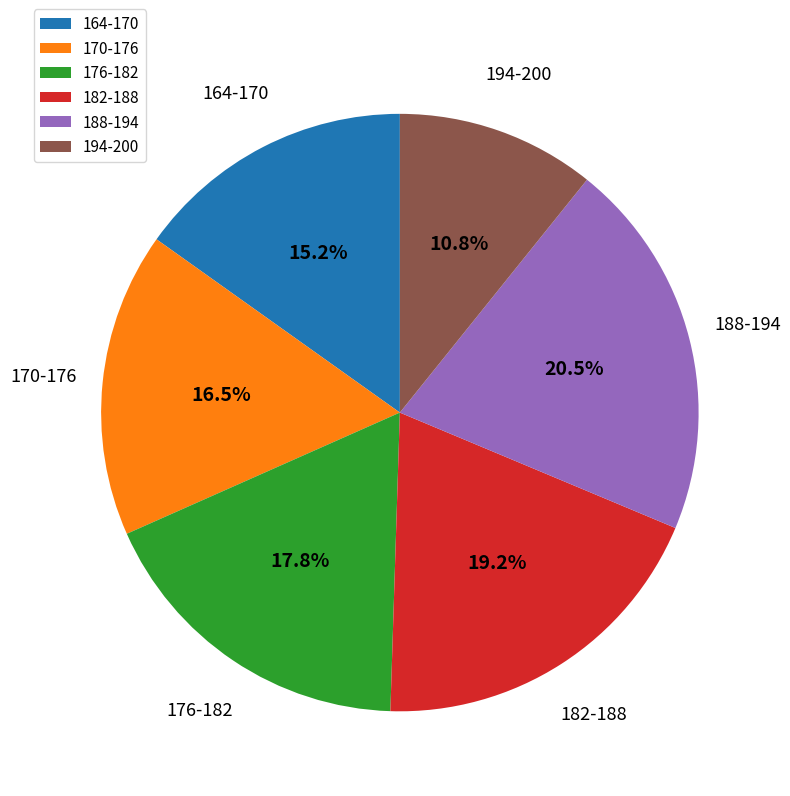

What percentage is NOT represented by 176-182?

82.2%